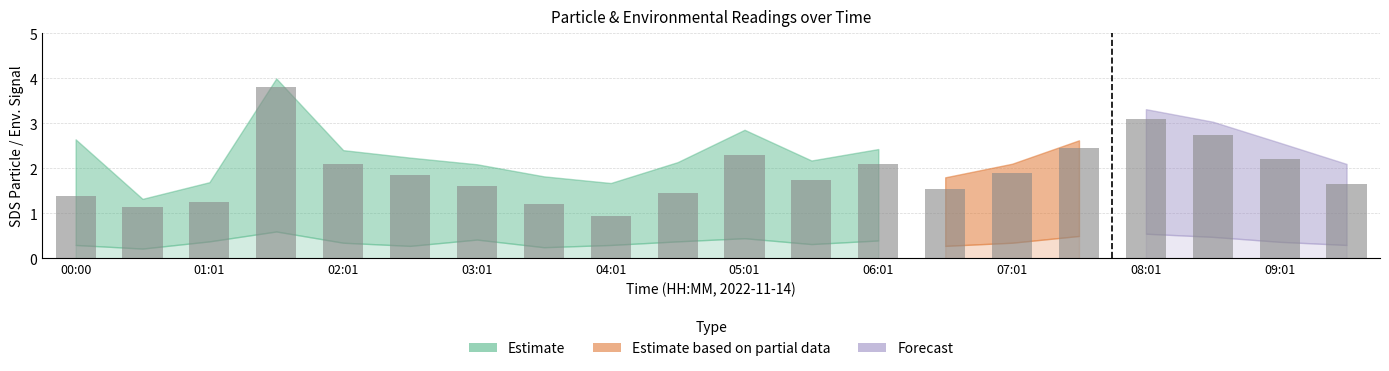

What is the average value?

1.9